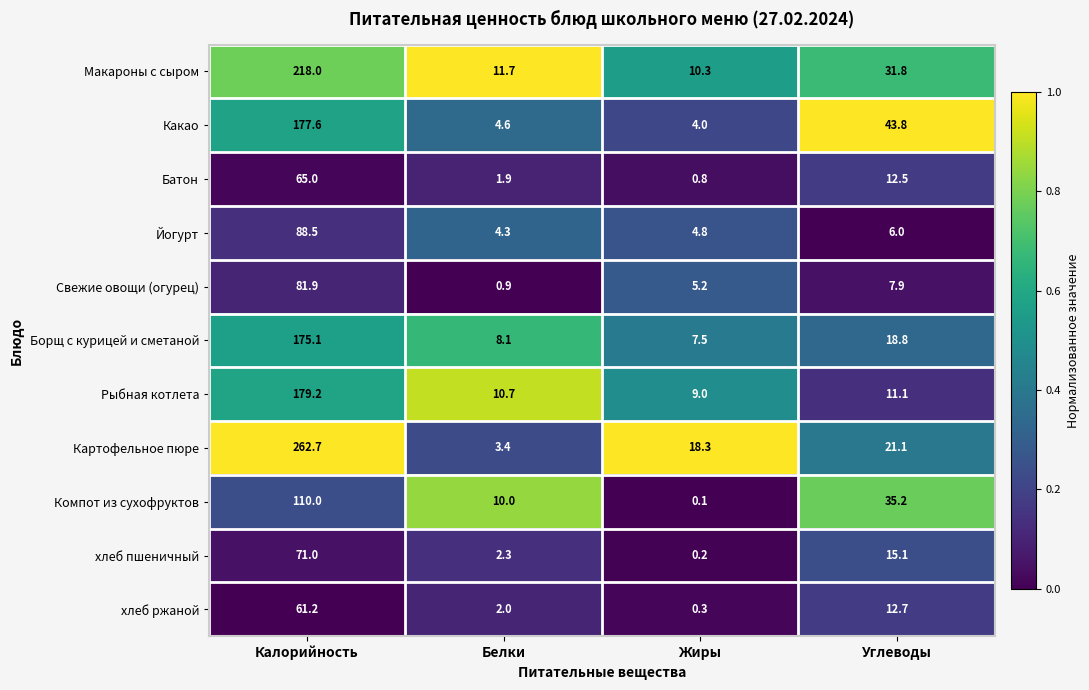

Is it true that Картофельное пюре equals 343.9 at Калорийность?

False